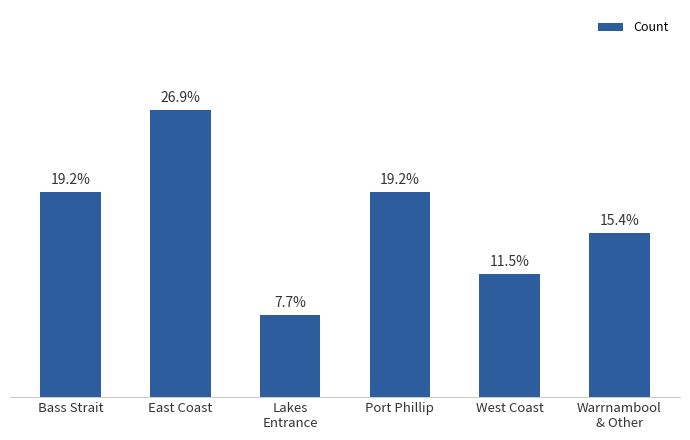

List the labels in order of value, largest first.

East Coast, Bass Strait, Port Phillip, Warrnambool
& Other, West Coast, Lakes
Entrance